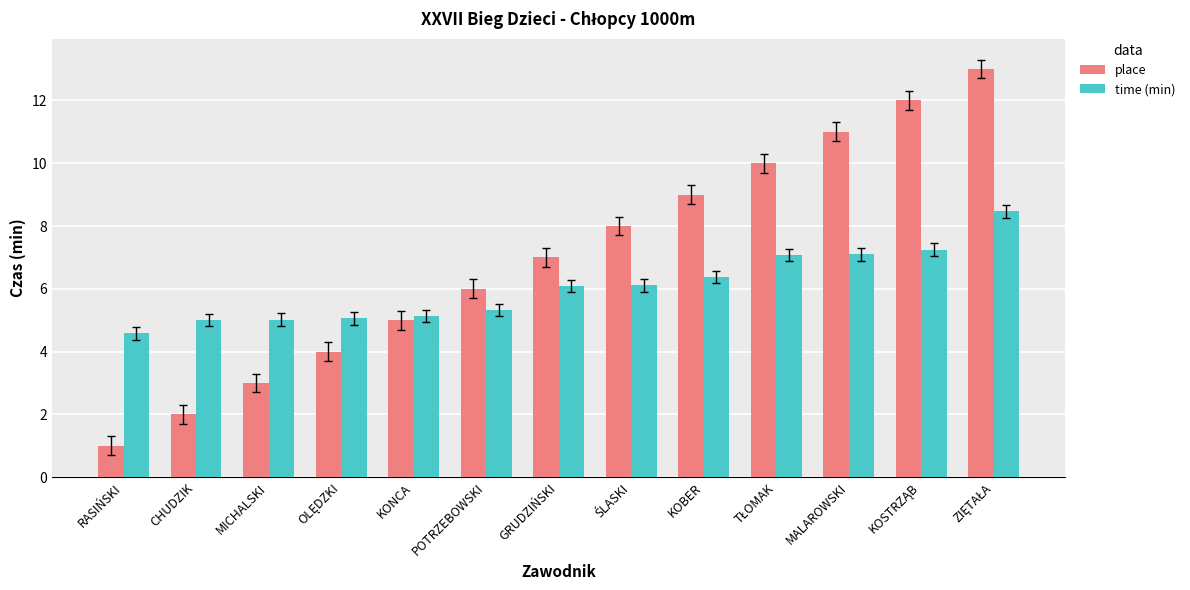

What is the sum of all place values?

91.0